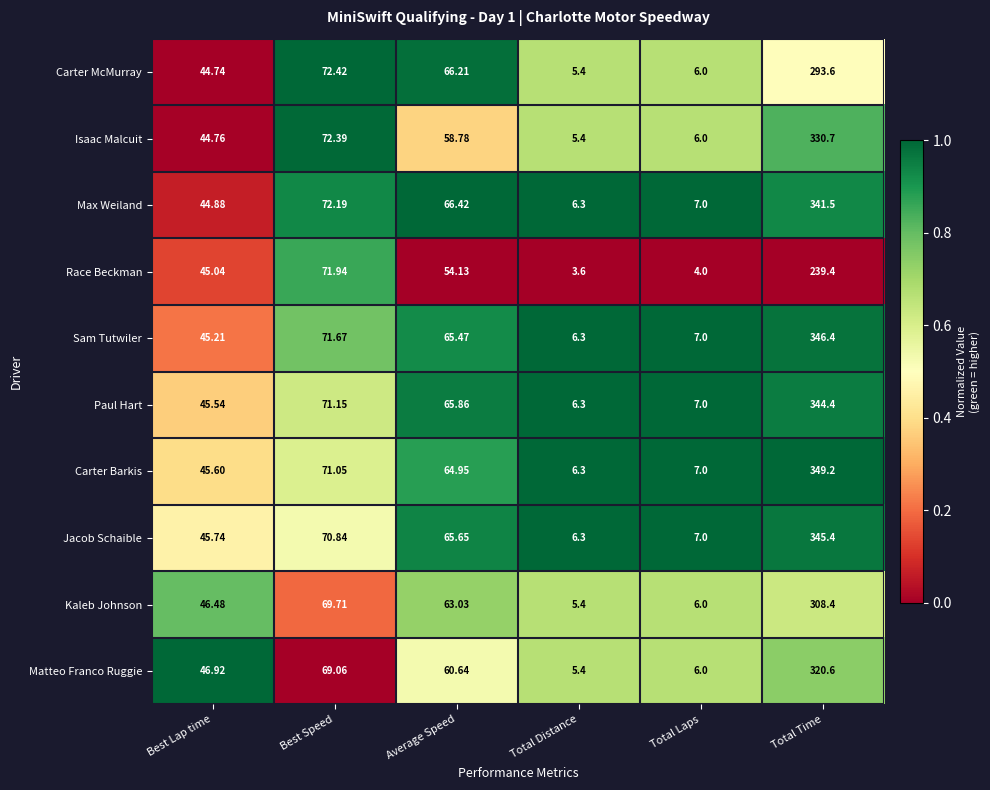

List the series in order of their peak value, lowest first.

Race Beckman, Carter McMurray, Kaleb Johnson, Matteo Franco Ruggie, Isaac Malcuit, Max Weiland, Paul Hart, Jacob Schaible, Sam Tutwiler, Carter Barkis